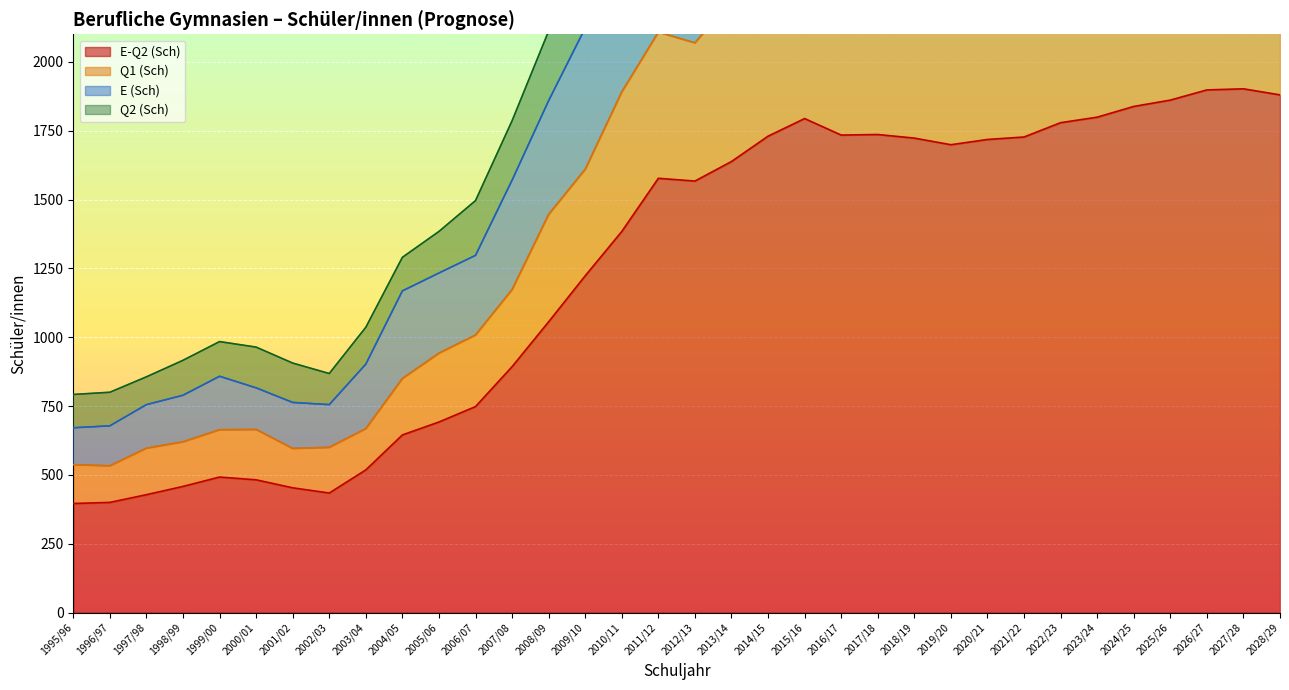

What is the minimum value for Q1 (Sch)?

533